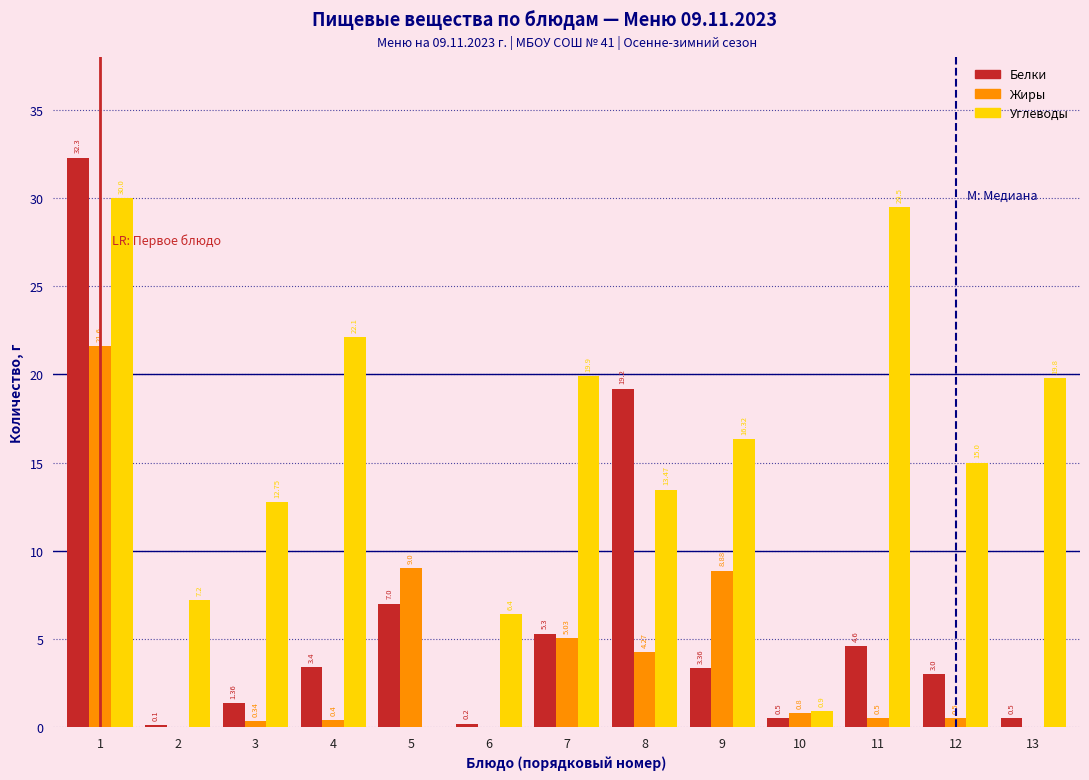

What is the total value across all series at 10?

2.2